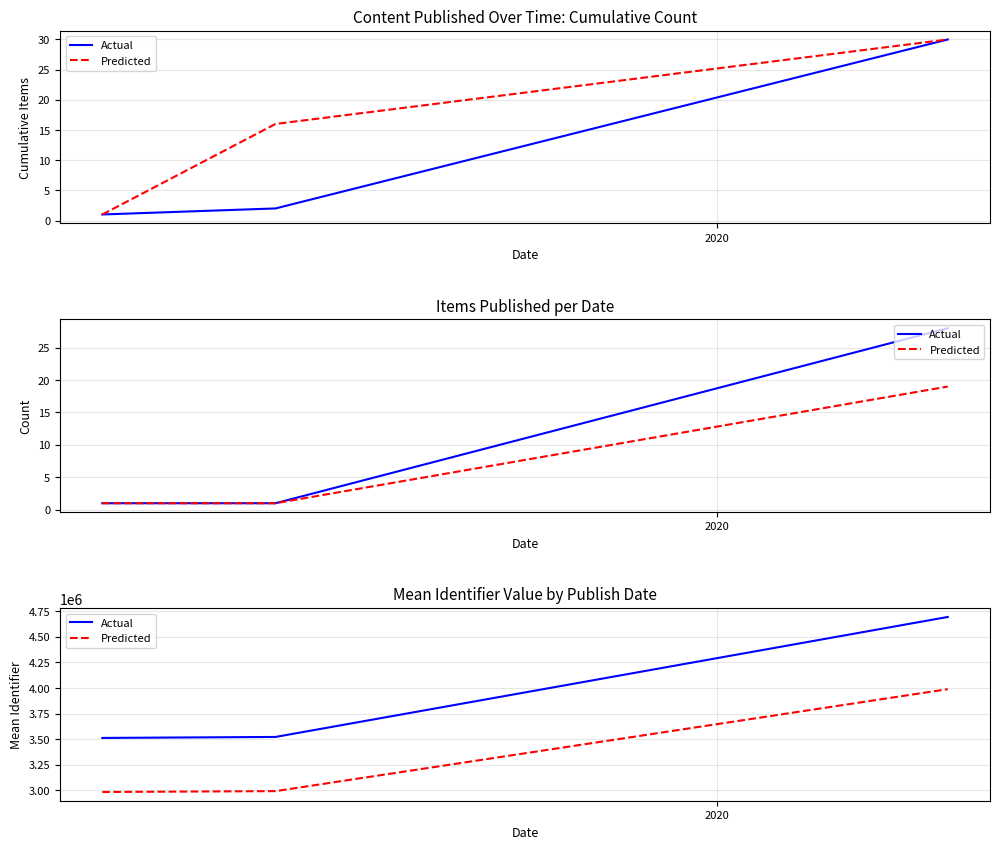

What are all the series names shown in the legend?

Actual, Predicted